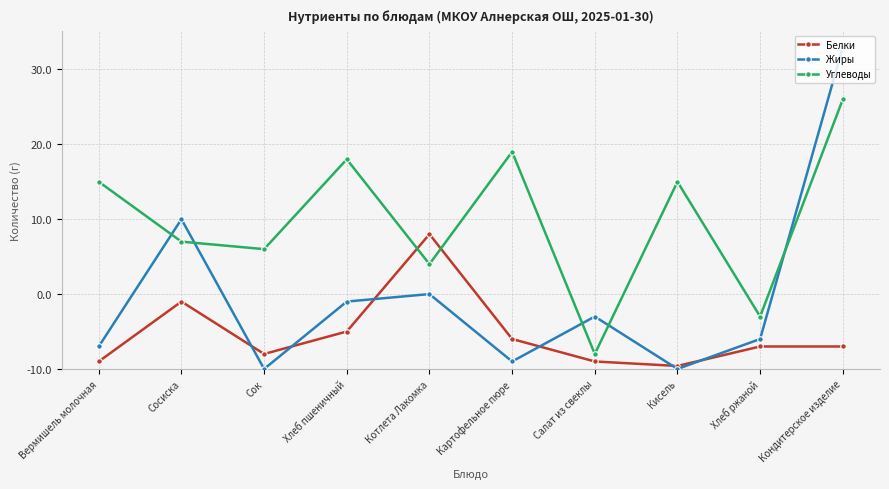

What are all the series names shown in the legend?

Белки, Жиры, Углеводы